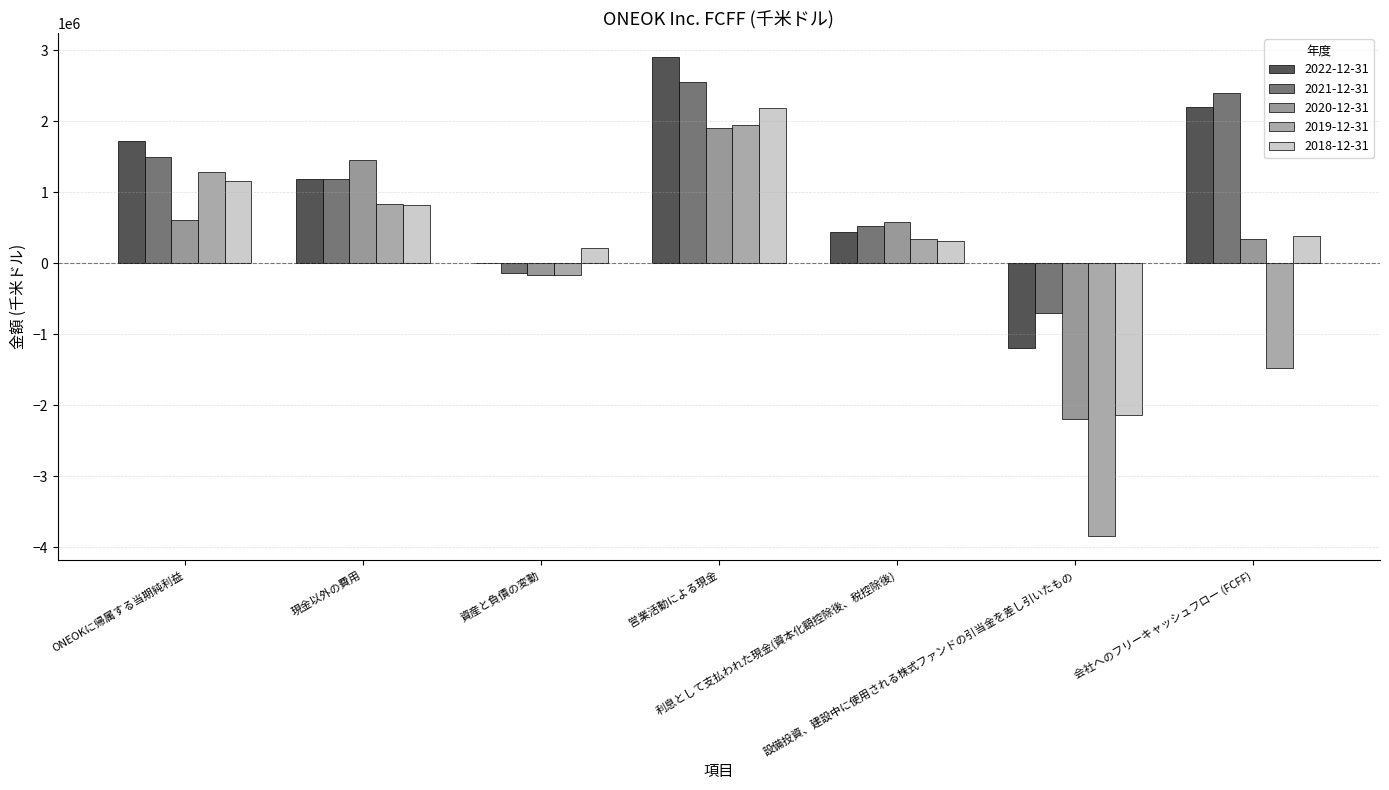

Count the number of data series in this chart.

5